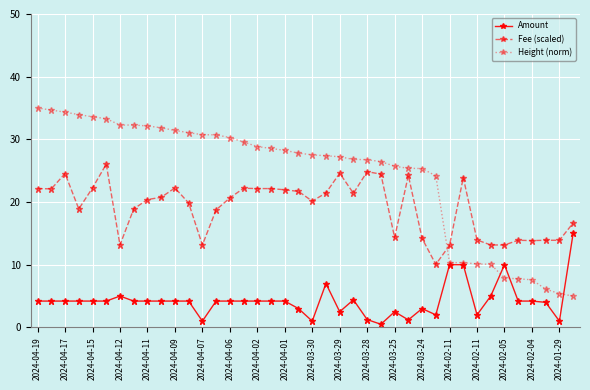

Rank the series by their maximum value, from lowest to highest.

Amount, Fee (scaled), Height (norm)